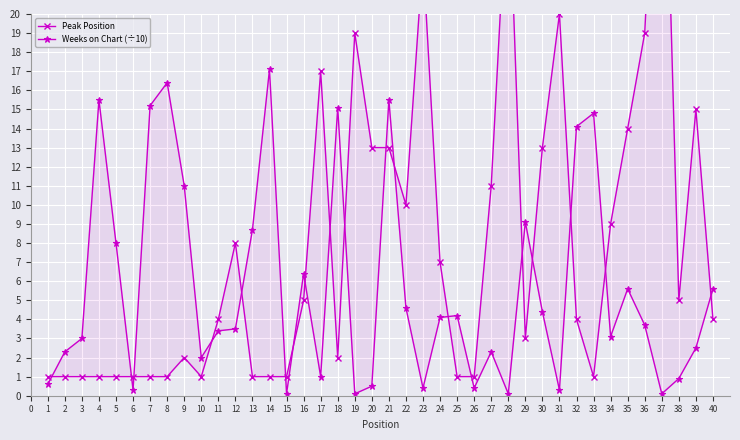

True or false: Weeks on Chart (÷10) and Peak Position intersect in this chart.

True